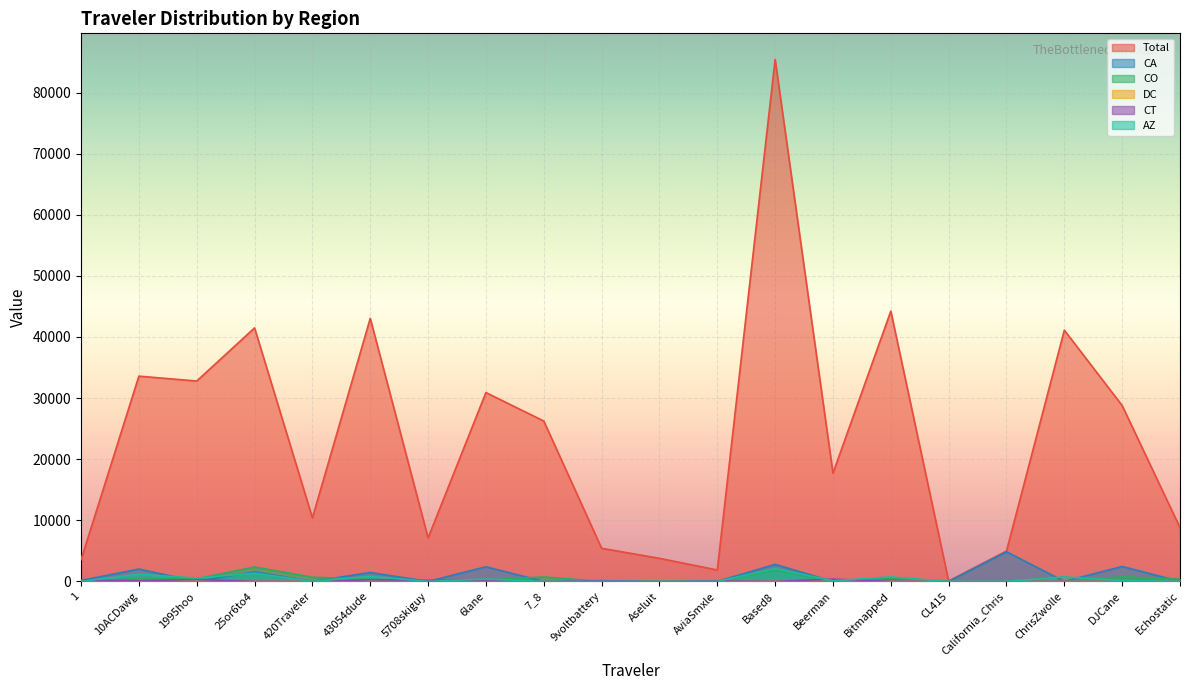

How many lines are shown in the chart?

6